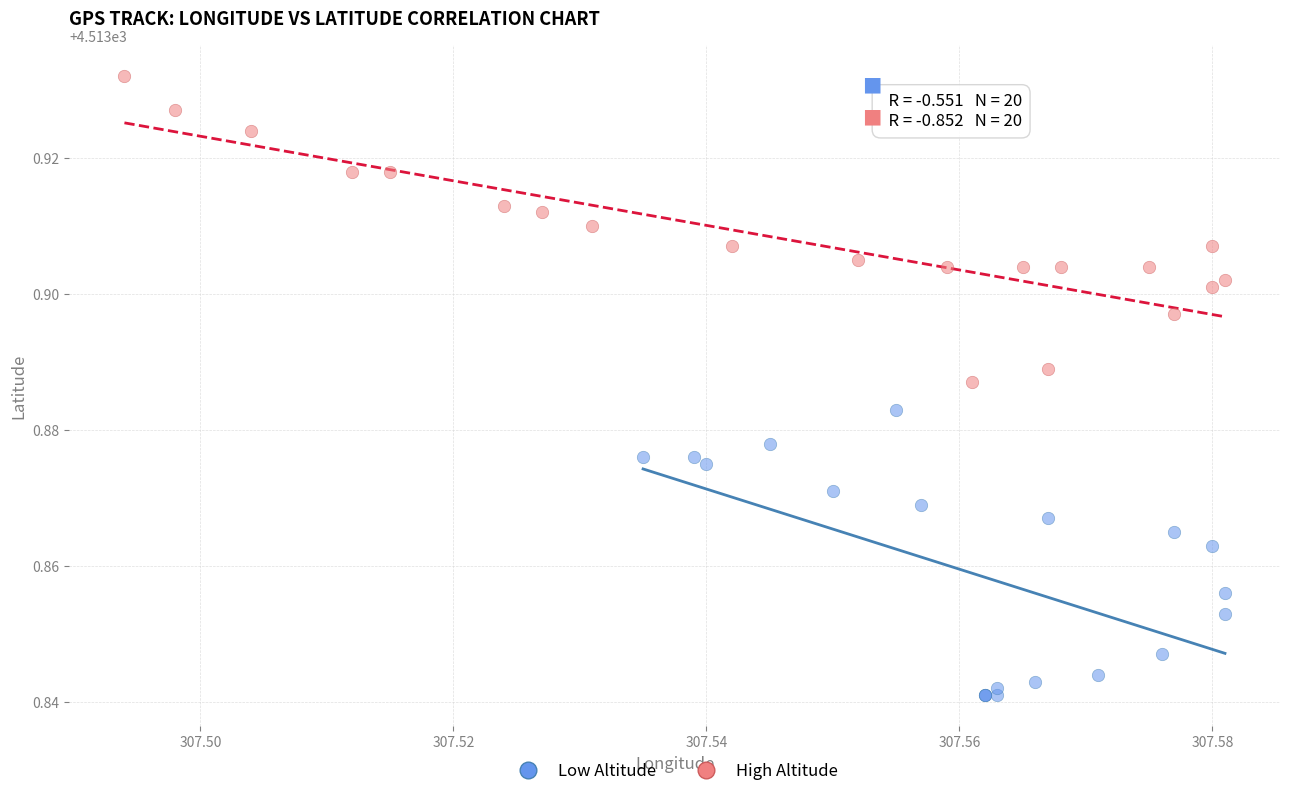

Which series reaches the minimum Y coordinate?

Low Altitude